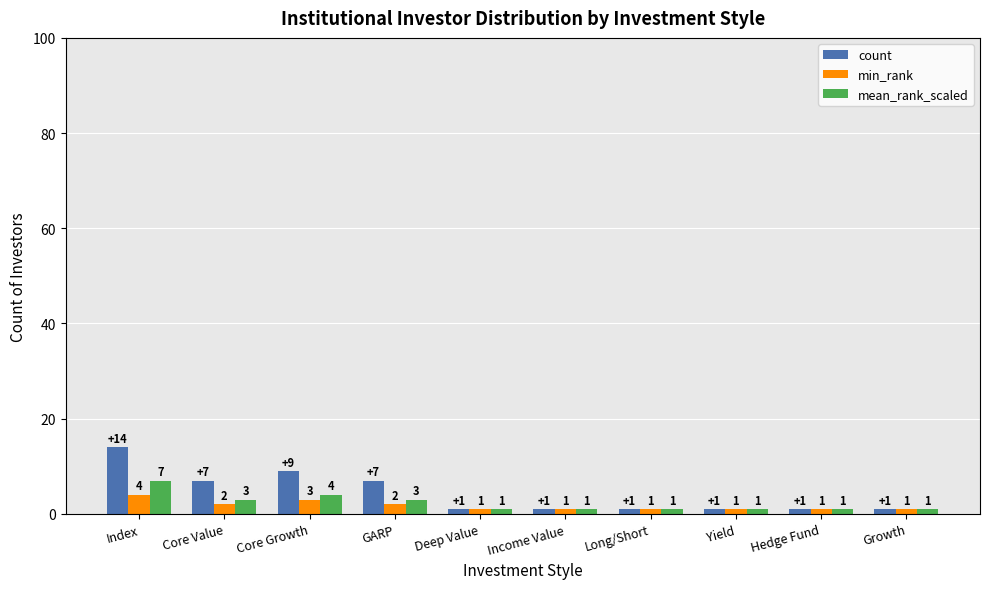

How many data points in min_rank are above 1?

4